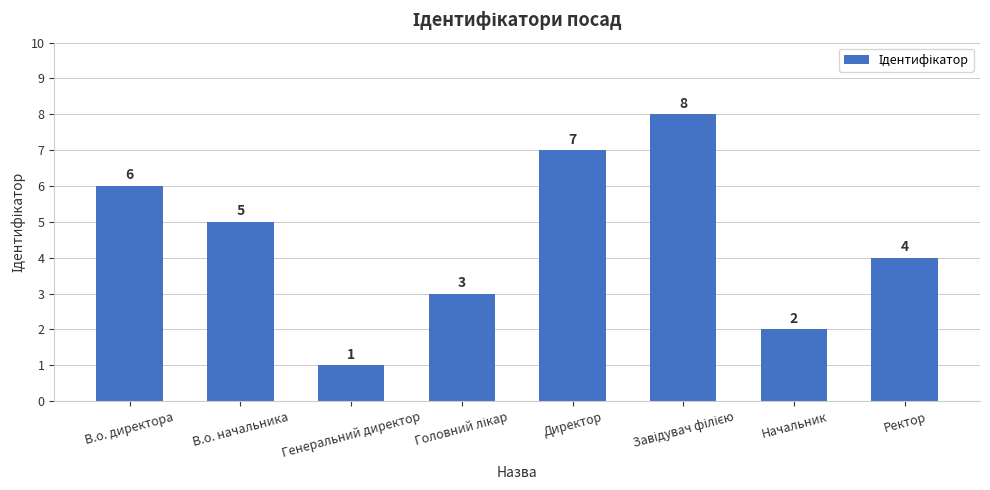

Count the number of categories in the chart.

8